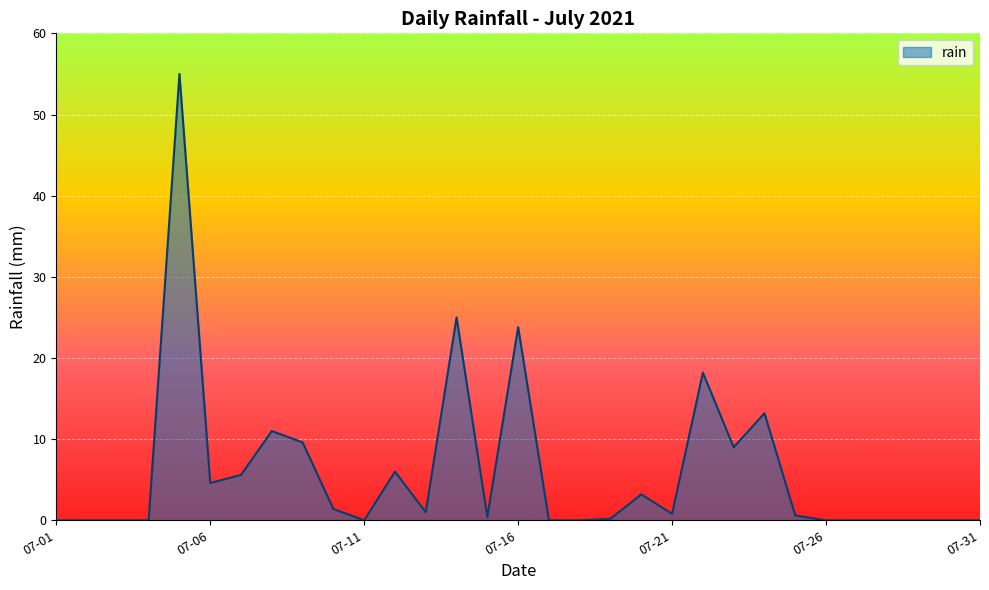

What is the maximum value shown in the chart?

55.0